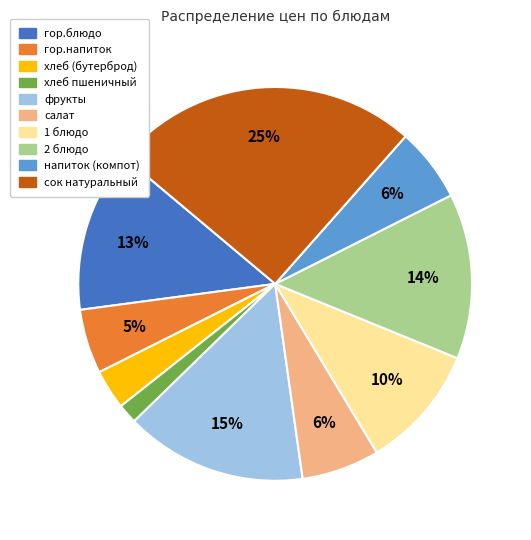

Do гор.напиток and 1 блюдо together represent more than half of the pie?

No